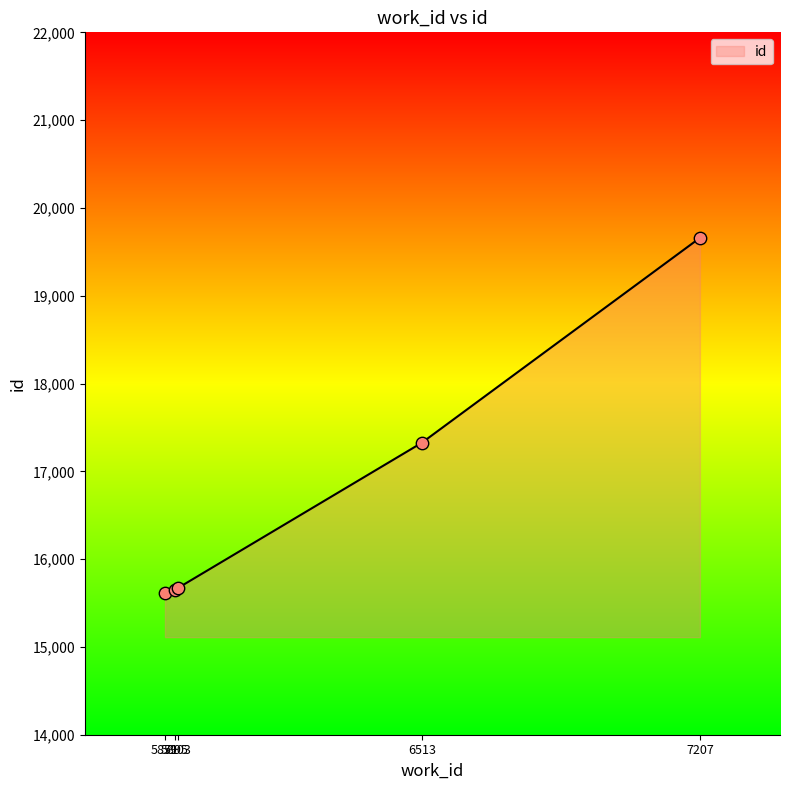

Approximately how many times larger is the value at 5895 compared to 5903?

1.0